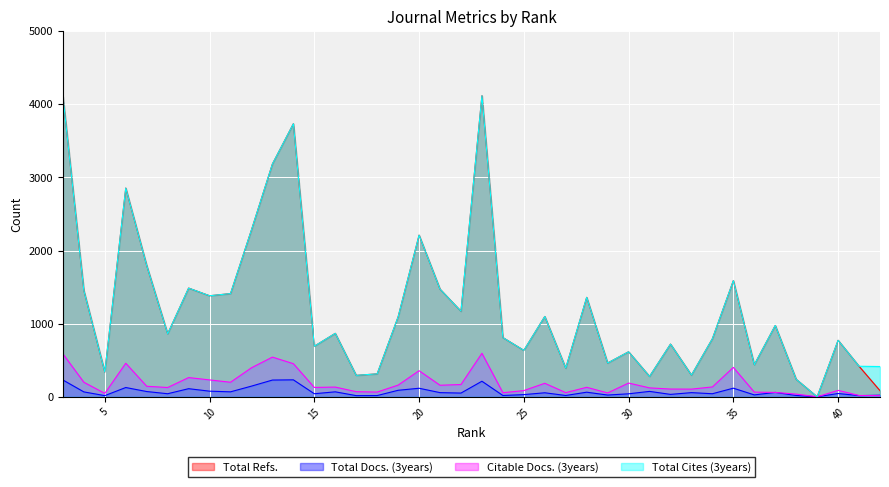

True or false: Total Docs. (3years) and Total Refs. intersect in this chart.

False